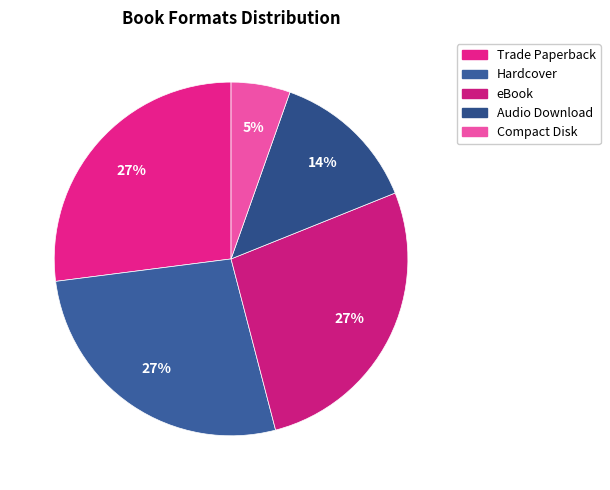

Rank the categories by value from highest to lowest.

Trade Paperback, Hardcover, eBook, Audio Download, Compact Disk